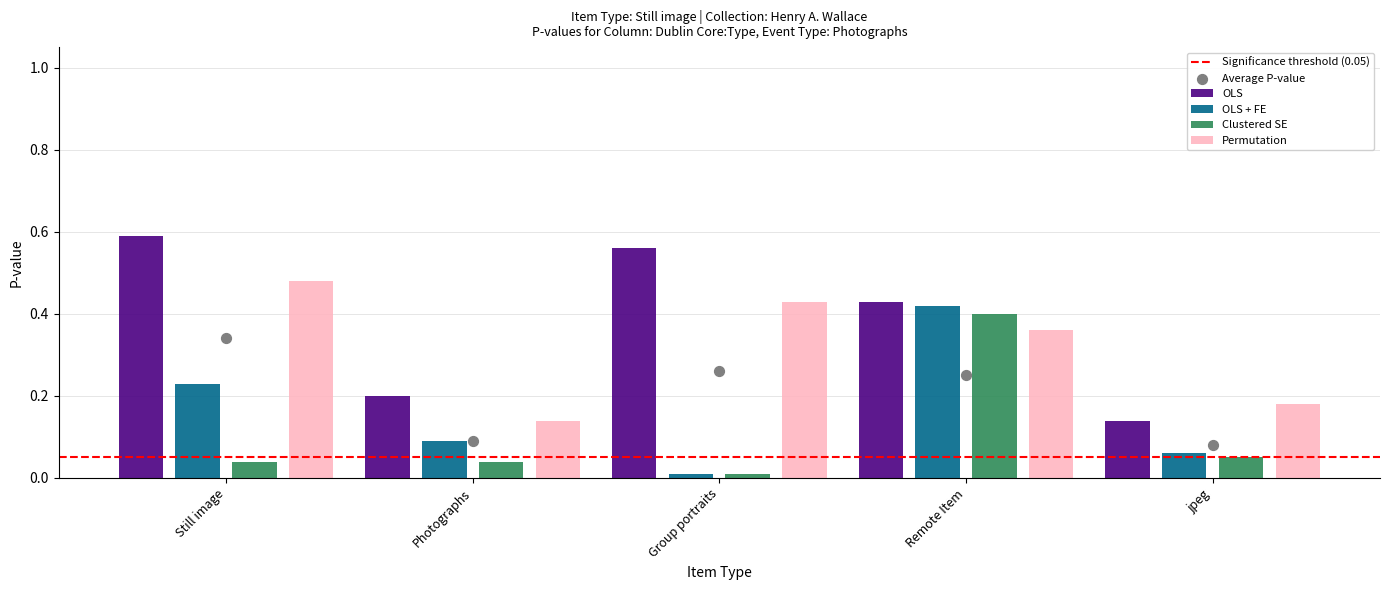

Which series has the largest Y range (max minus min)?

OLS